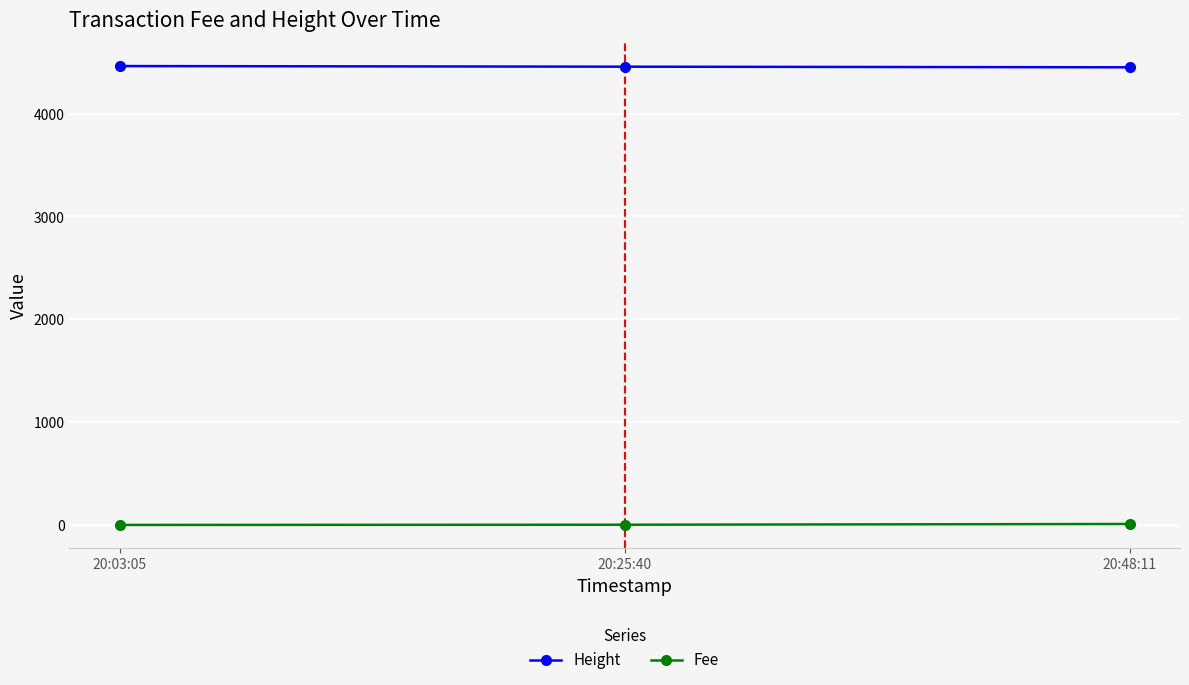

What is the average value of the Height series?

4457.0